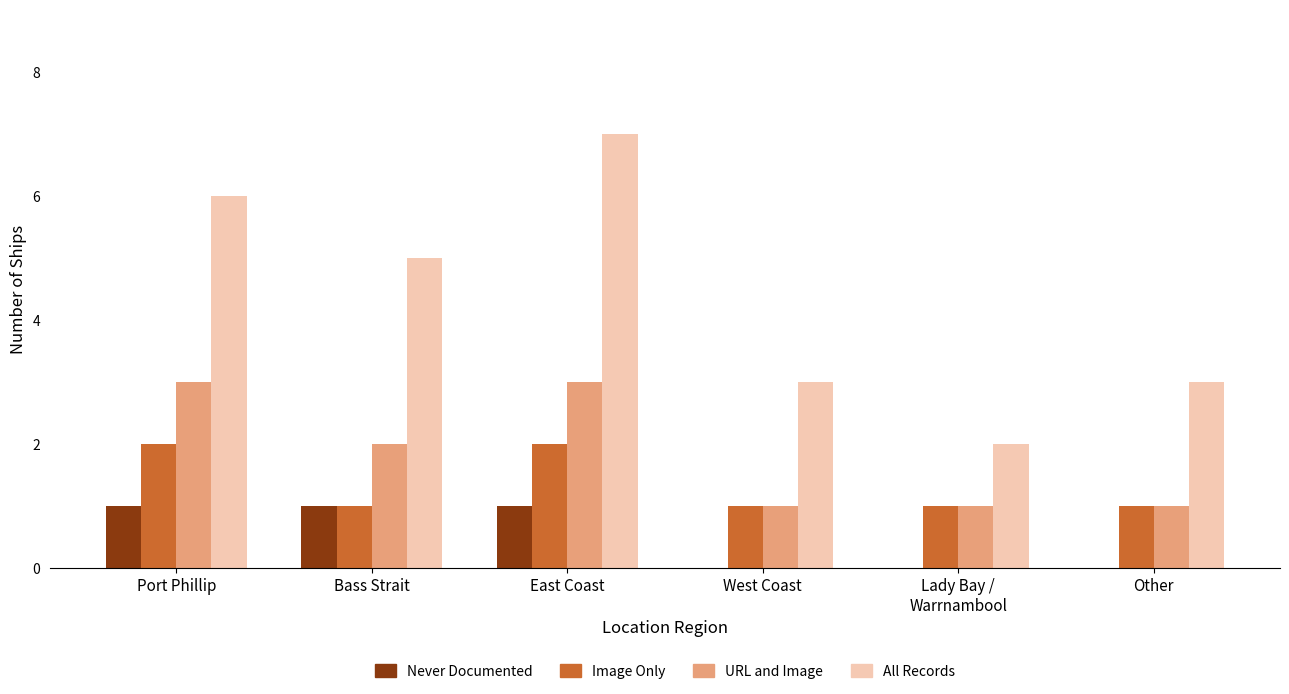

At which category is the sum across all series the highest?

East Coast